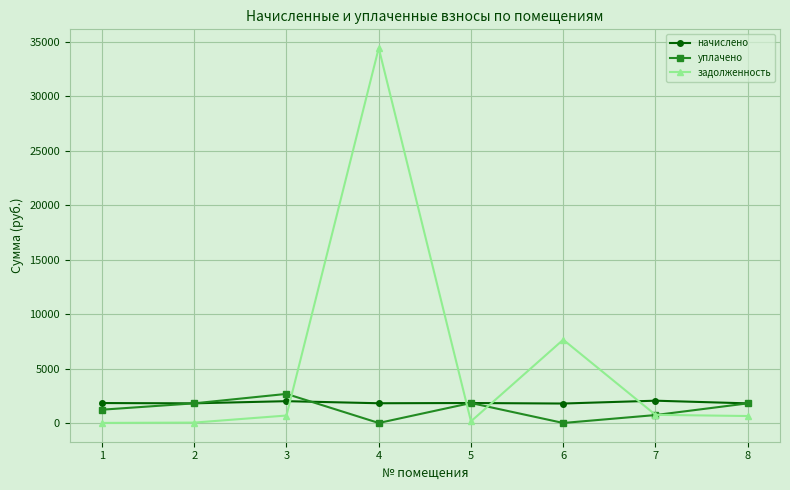

True or false: уплачено and задолженность cross at least once.

True